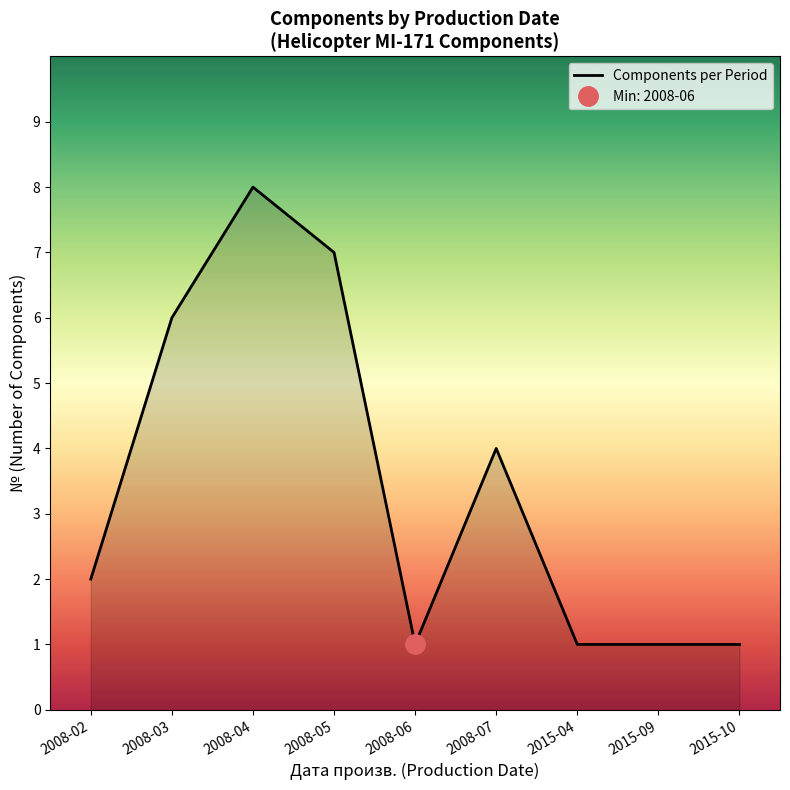

What is the minimum value shown in the chart?

1